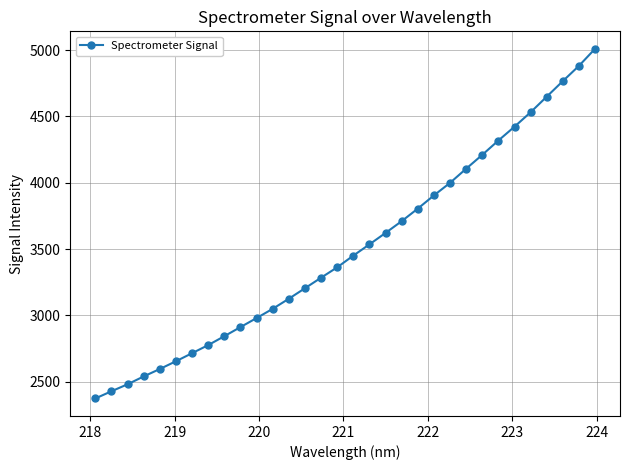

What is the sum of all values?

112259.1